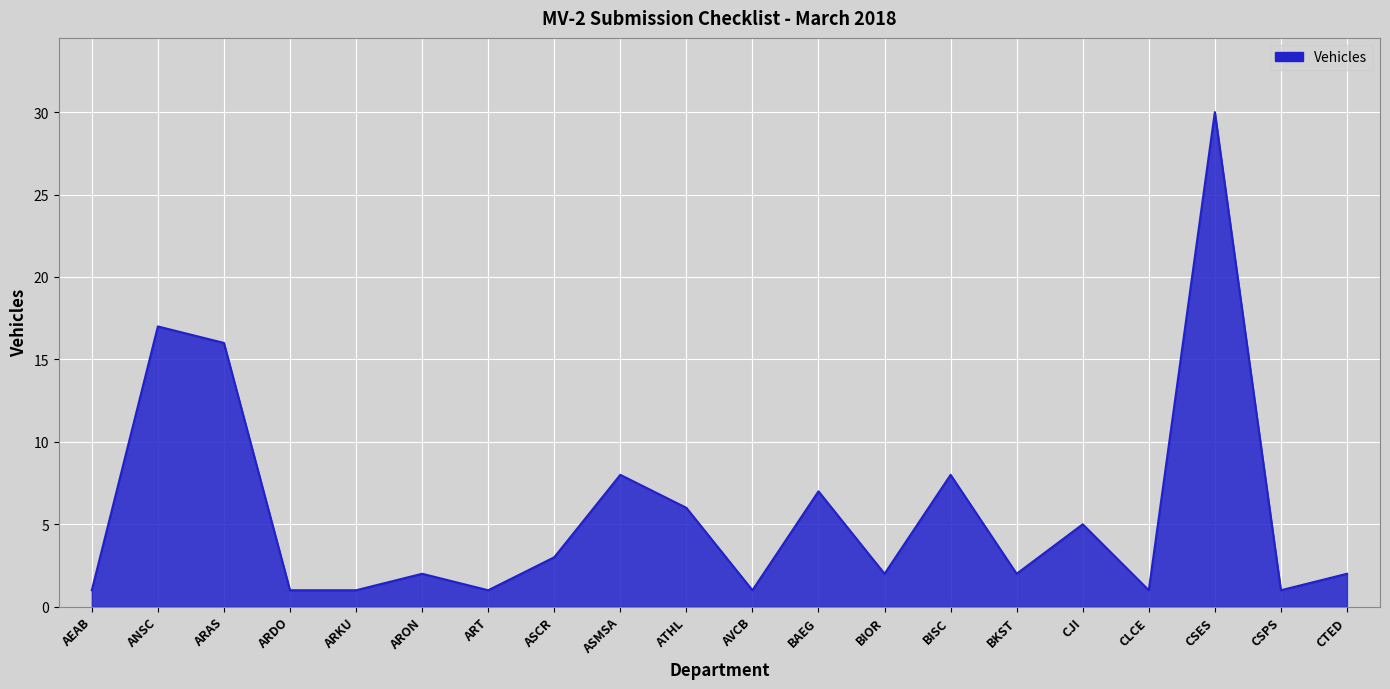

The chart shows a value of 2 at BKST. True or false?

True